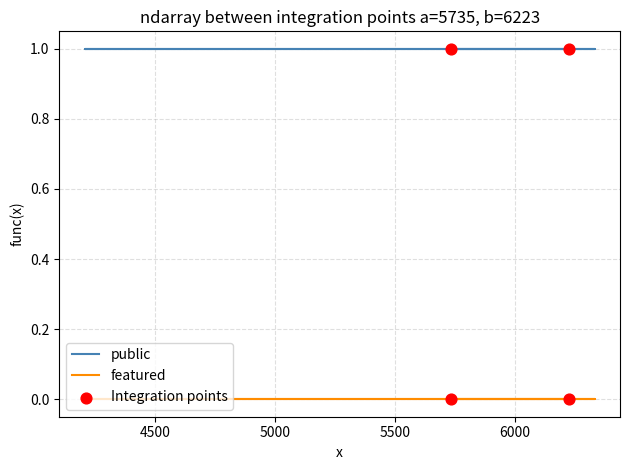

At which category is the sum across all series the highest?

5735